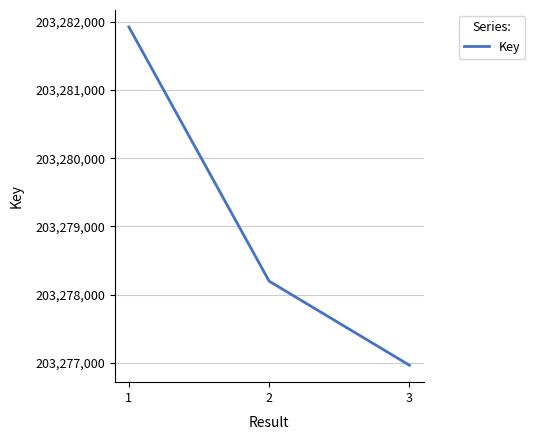

What is the ratio of the value at 2 to the value at 1?

1.0